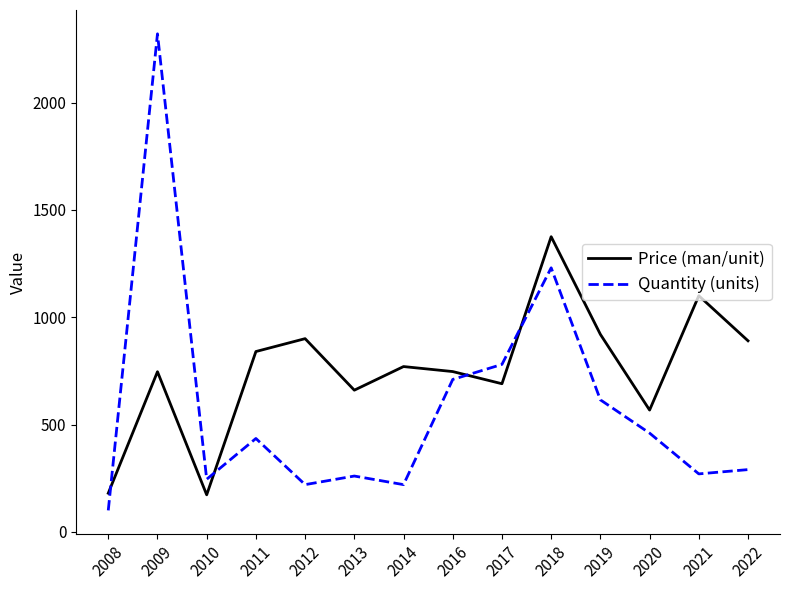

Which series changed the most between 2010 and 2013?

Price (man/unit)